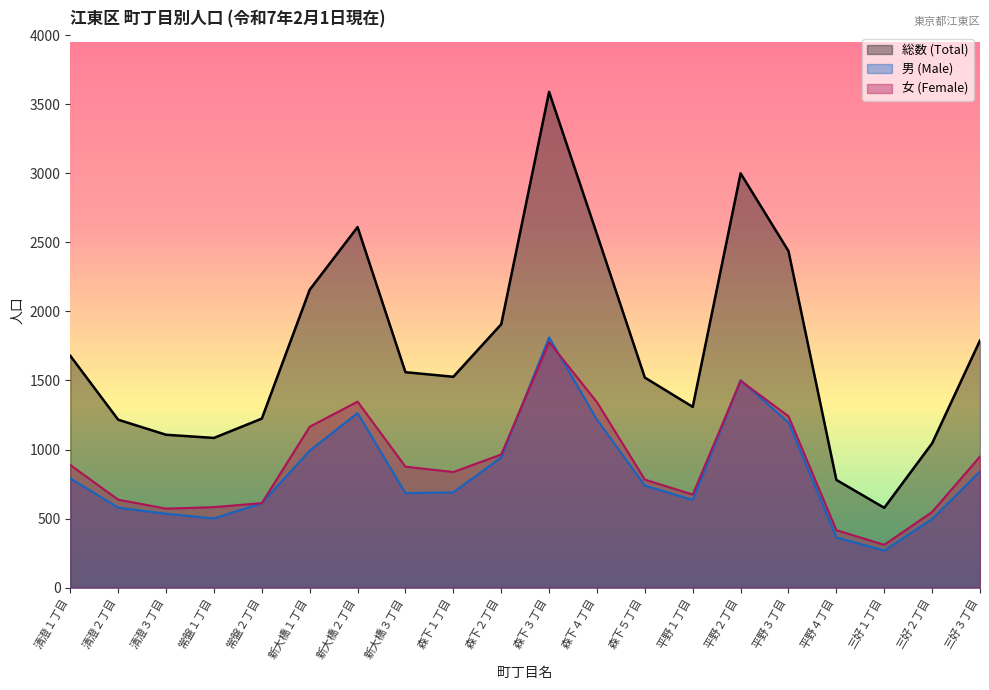

How many data points in 女 (Female) are above 876?

9